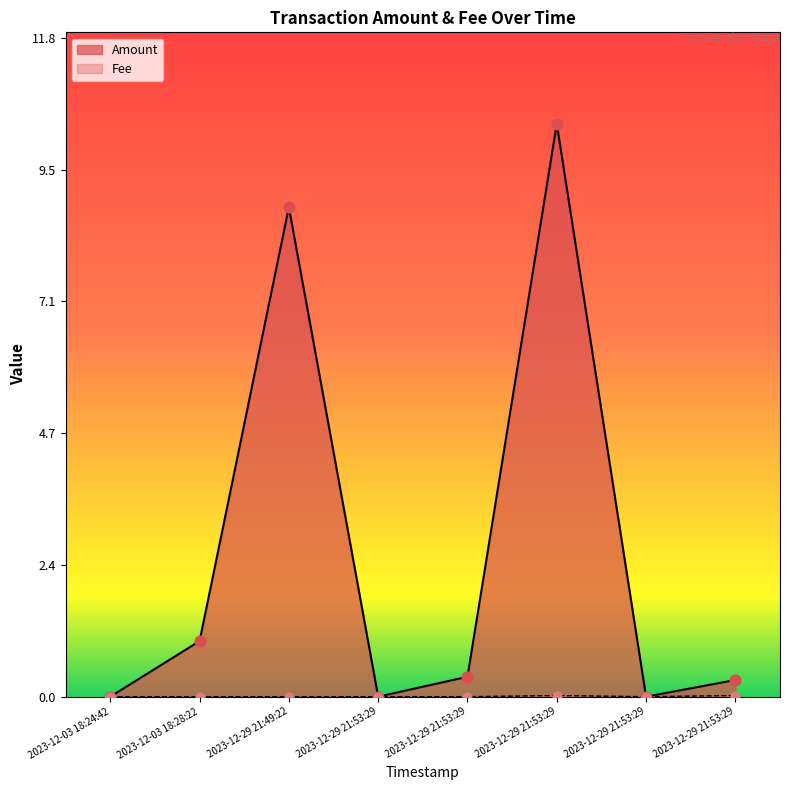

Which series has the largest Y range (max minus min)?

Amount